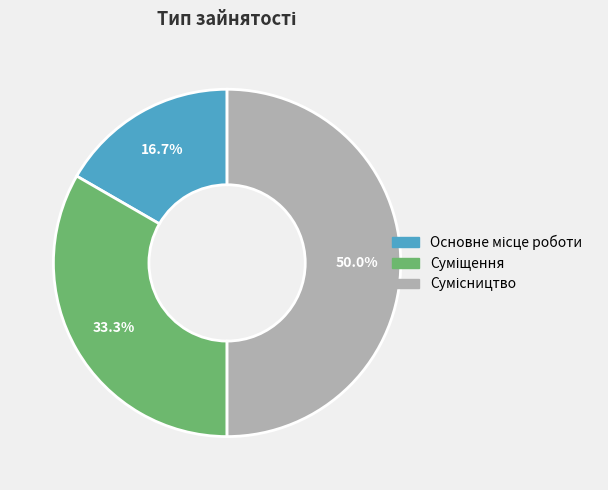

To the nearest percent, what portion does Суміщення represent?

33%